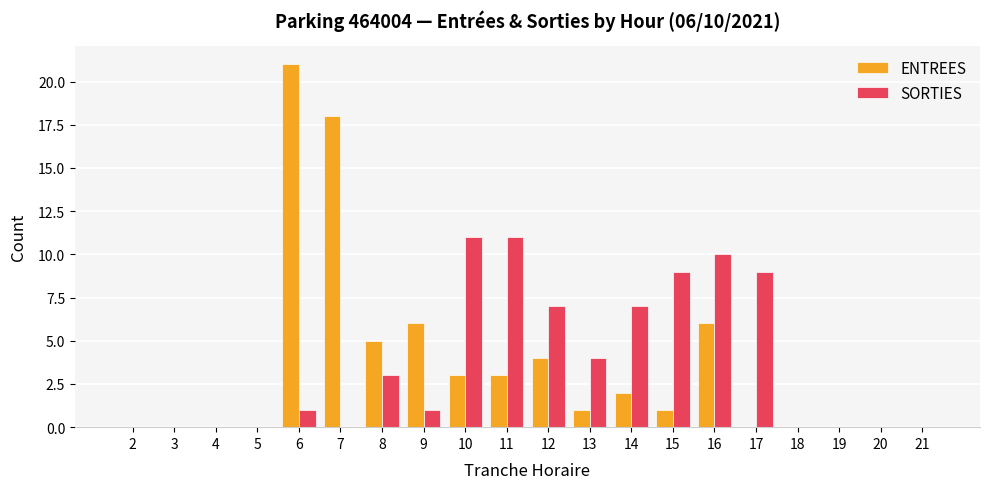

Does the chart contain stacked bars?

No